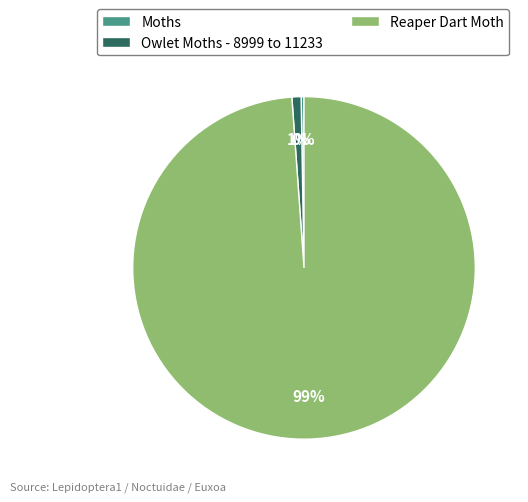

What is the largest slice in the pie chart?

Reaper Dart Moth